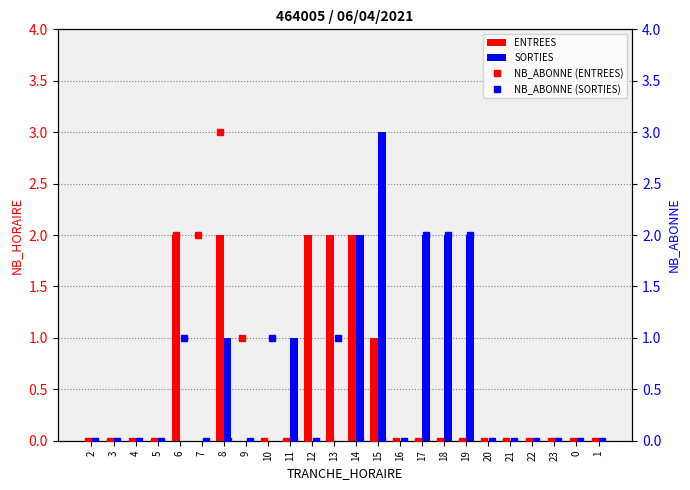

The value of ENTREES at 23 is -1. True or false?

False